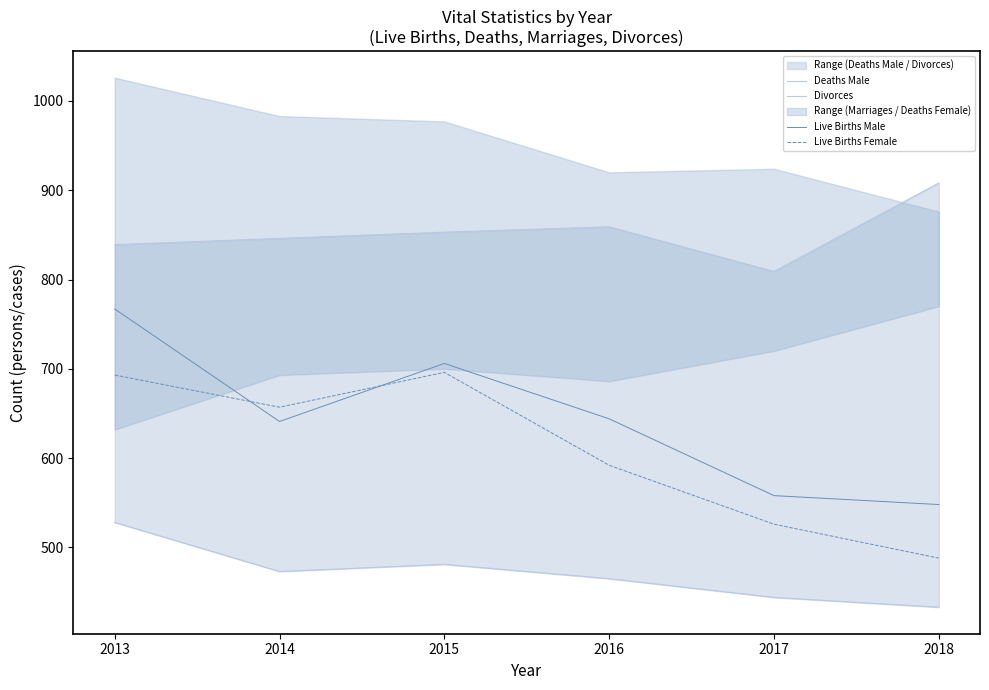

True or false: Divorces and Deaths Male intersect in this chart.

False